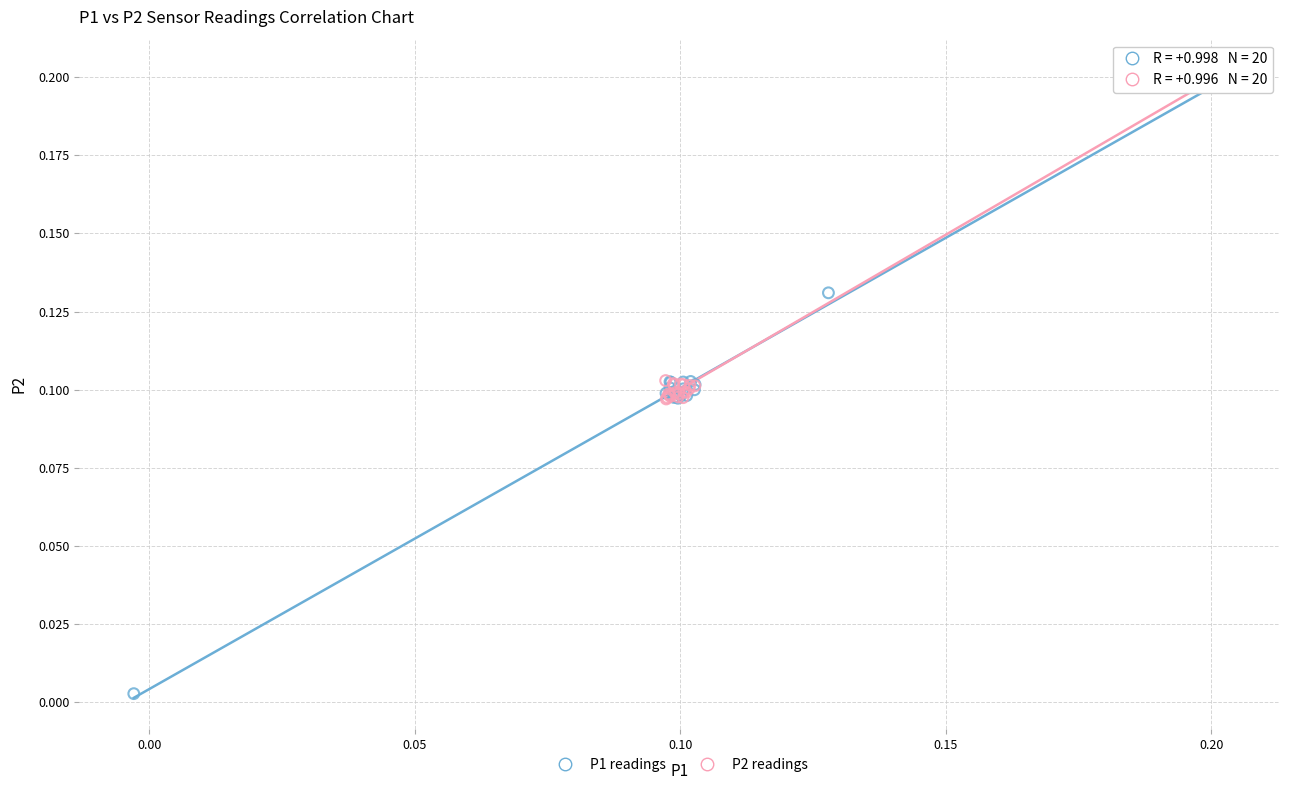

Which series reaches the maximum Y coordinate?

P2 readings